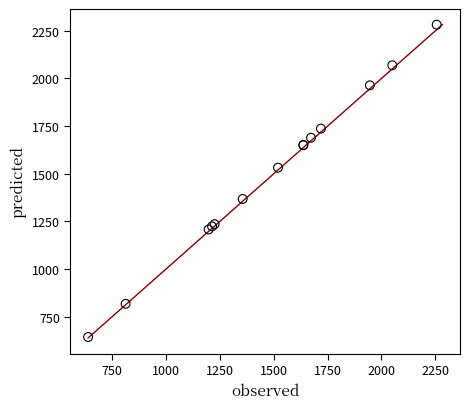

What Y value in the scatter plot is closest to 1463?

1532